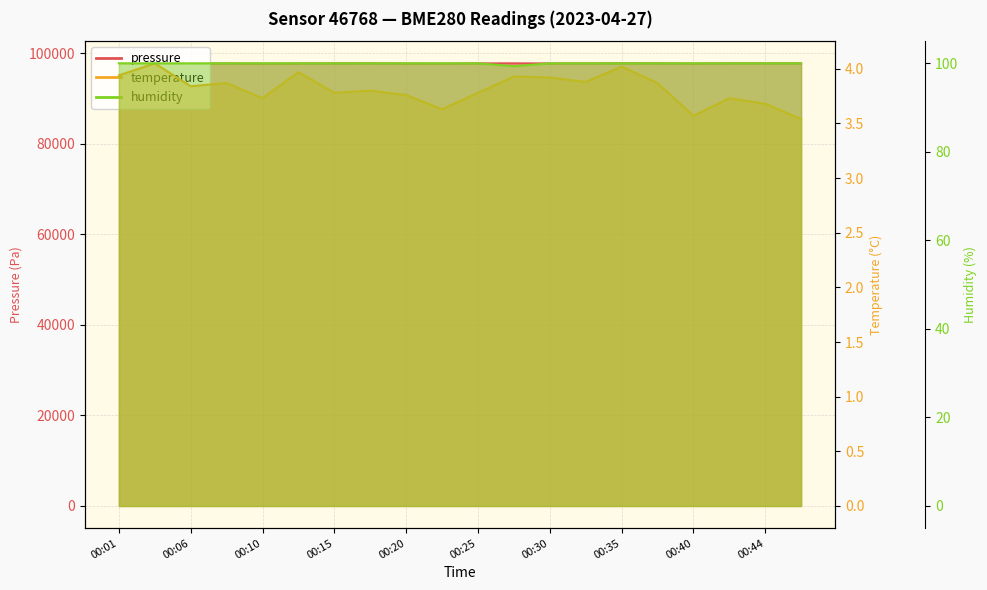

What is the difference between the second highest and second lowest values in the pressure series?

58.6